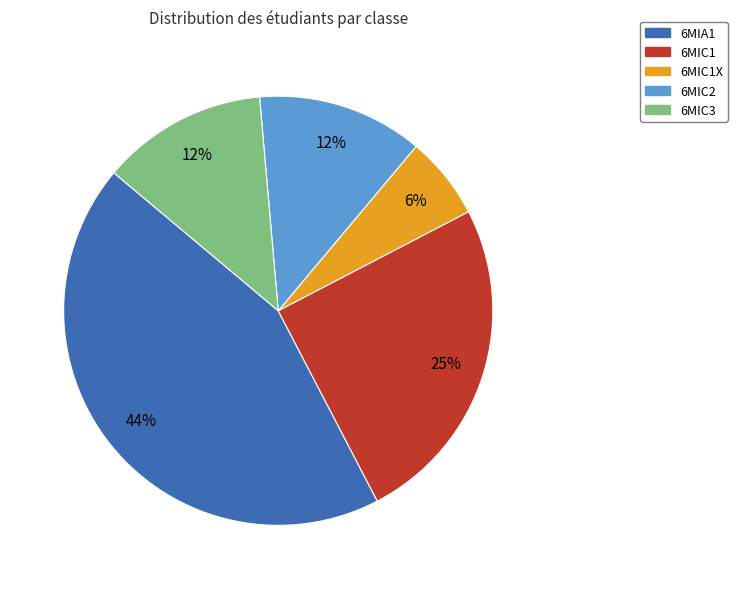

Does any single category account for the majority?

No